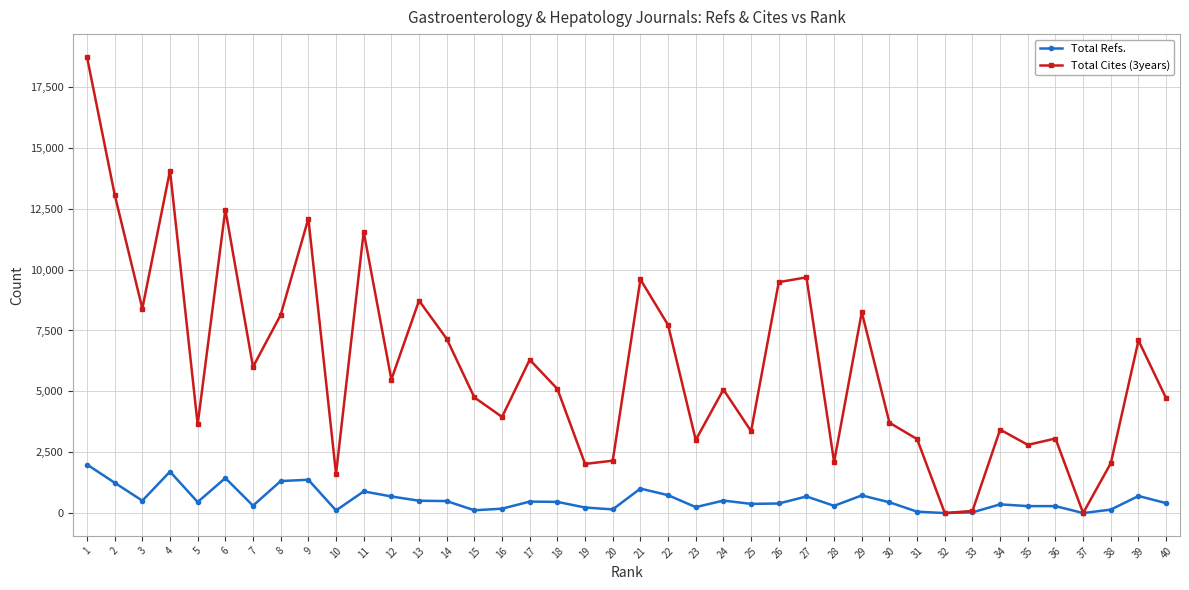

Which series has the largest range (max minus min)?

Total Cites (3years)